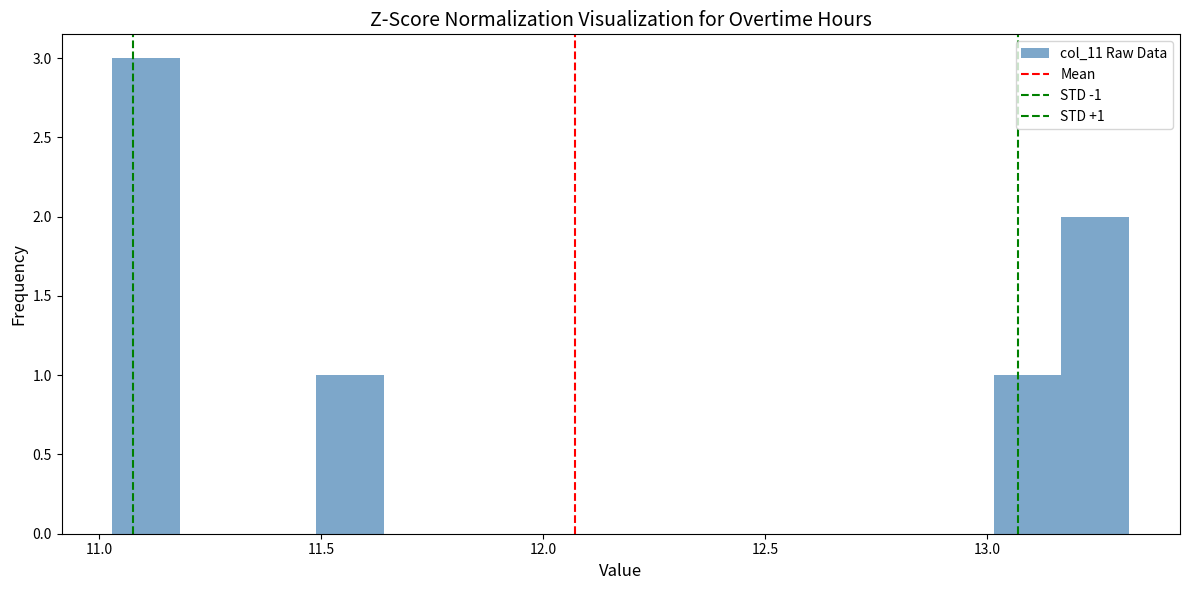

Around what value on the x-axis is the tallest bar? Give the approximate position of its centre, as read against the axis.

11.10